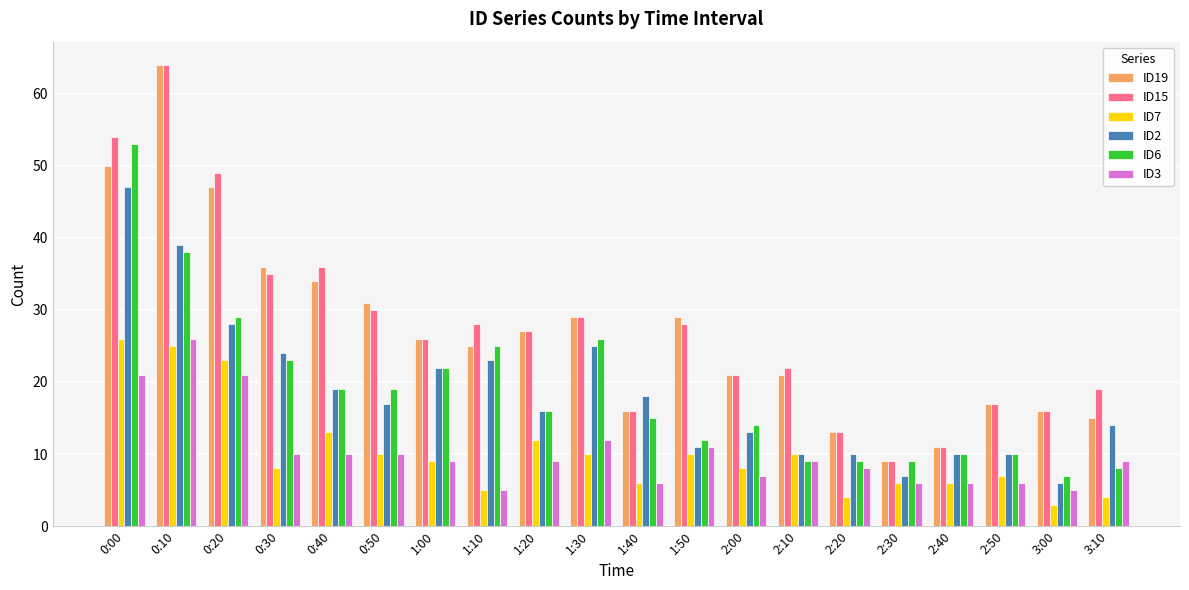

The value of ID19 at 3:00 is 16. True or false?

True